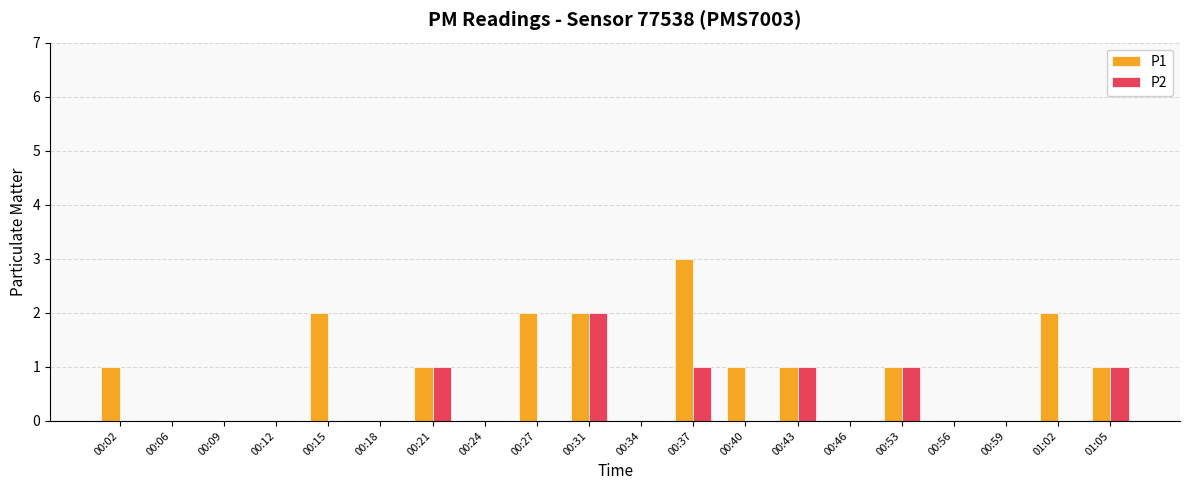

Is it true that P2 equals 0 at 00:59?

True